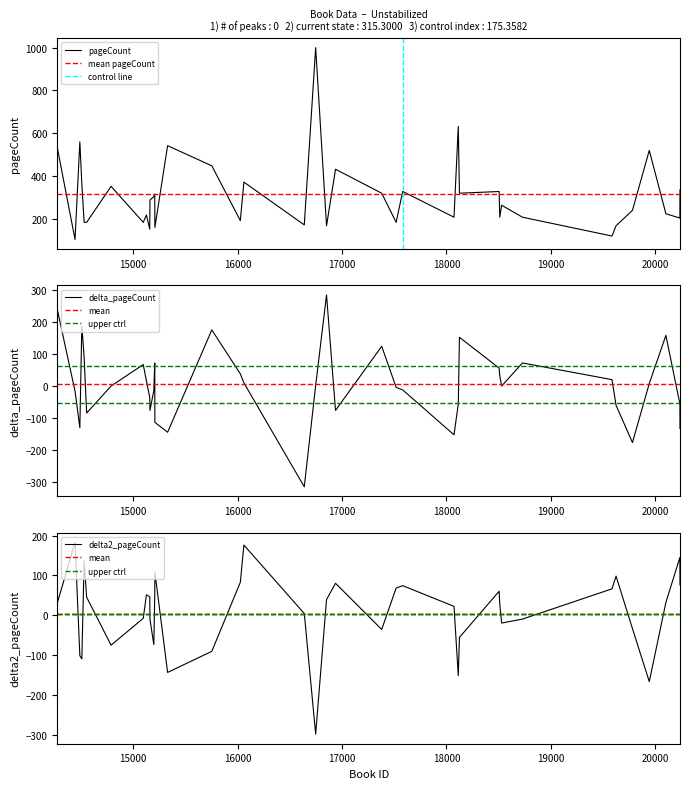

What is the sum of all values?

12612